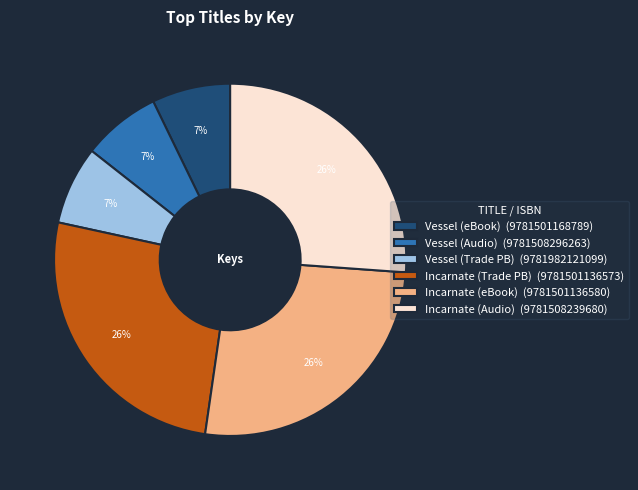

Combined, do Vessel (Trade PB) (9781982121099) and Vessel (Audio) (9781508296263) account for over 50%?

No